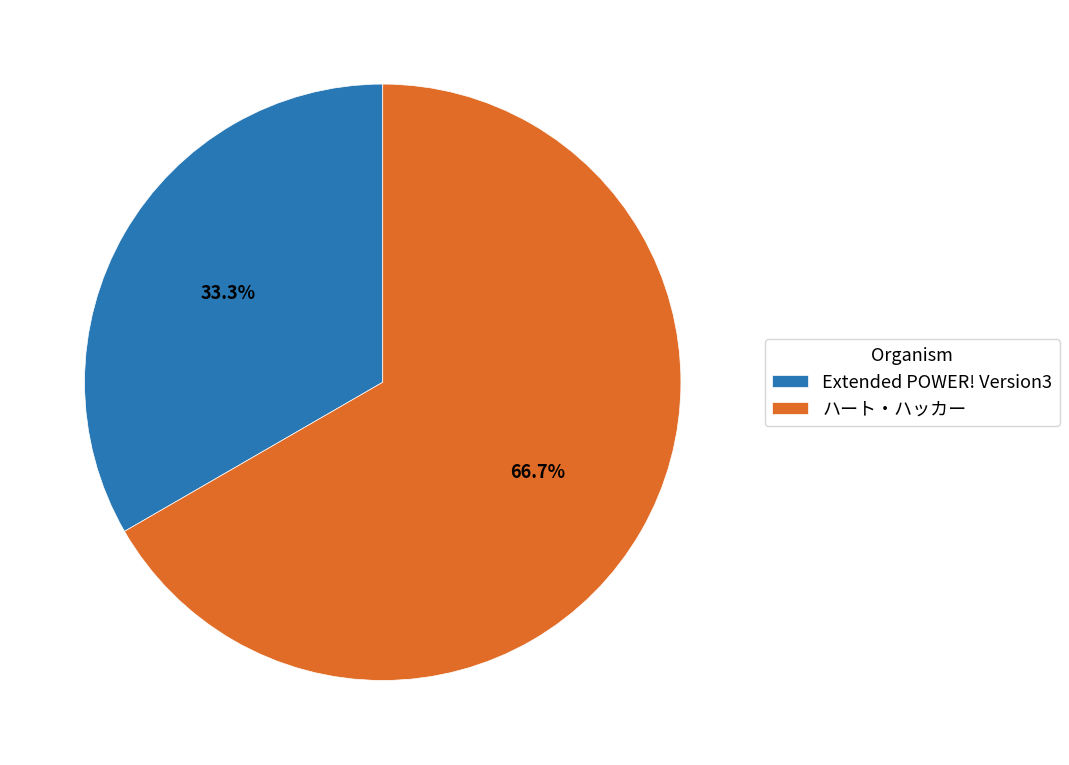

What is the largest slice in the pie chart?

ハート・ハッカー